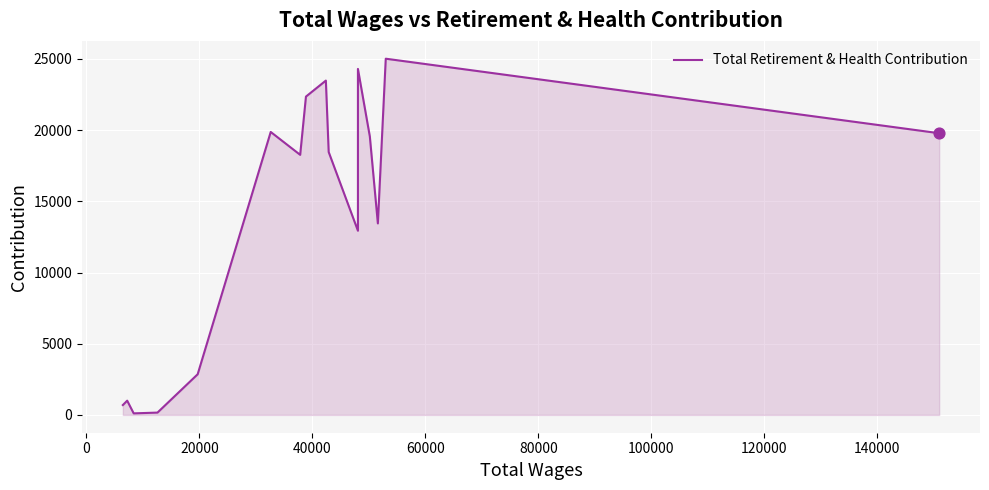

Approximately how many times larger is the value at 100000 compared to 80000?

0.9